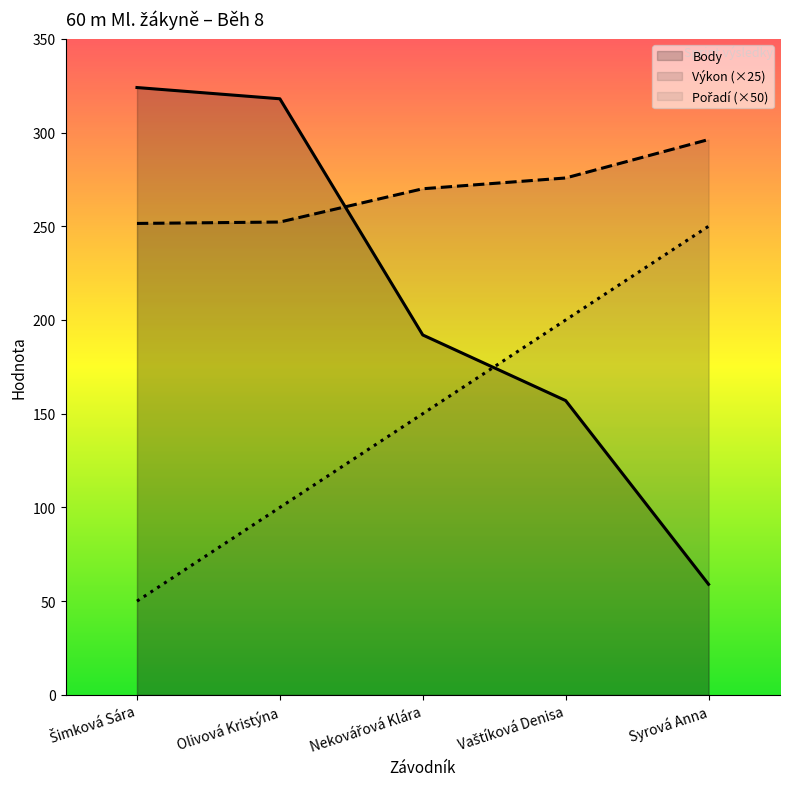

What is the approximate value of Body at Olivová Kristýna?

318.0